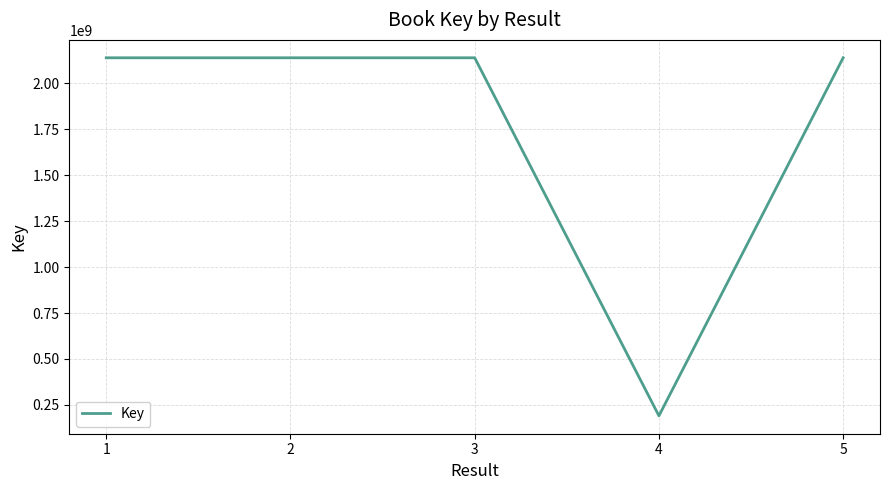

Count the number of data series in this chart.

1